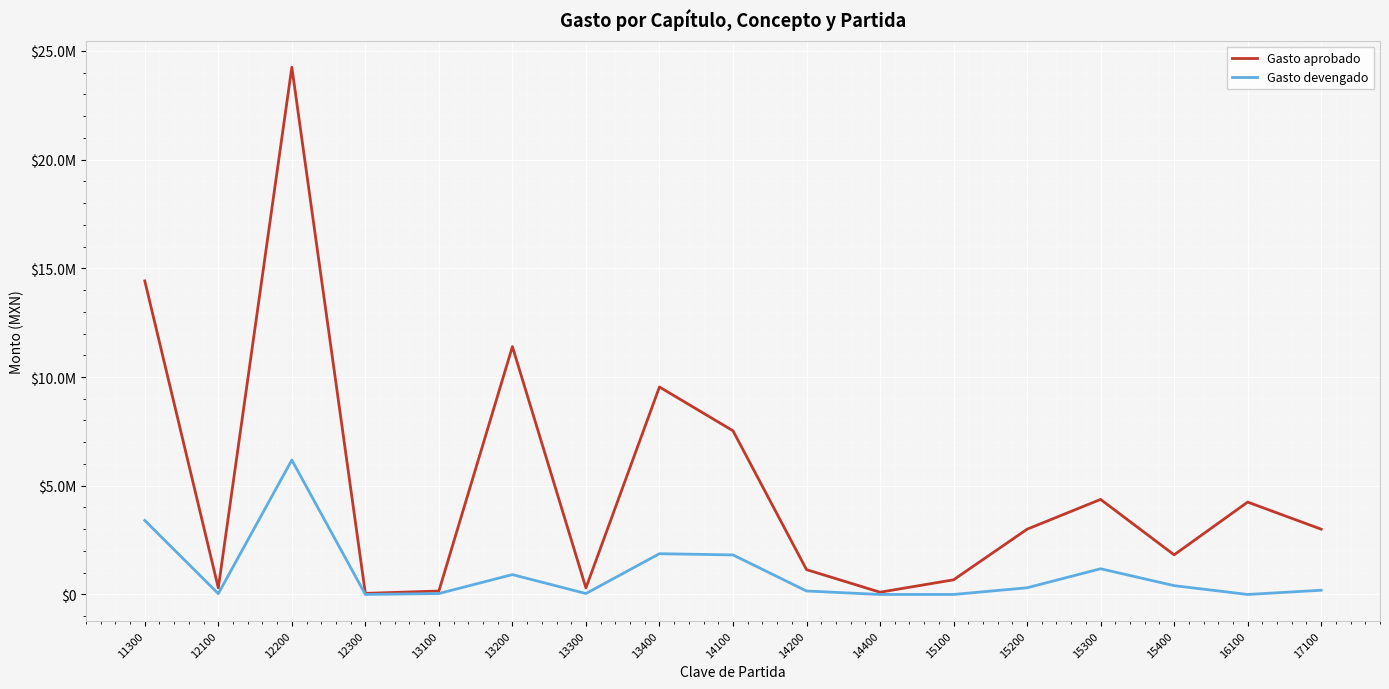

Reading left to right, extract all data points from this chart.

Gasto aprobado: 11300=14418870.0	12100=300000.0	12200=24245873.0	12300=50000.0	13100=157488.0	13200=11397698.0	13300=300000.0	13400=9541057.0	14100=7527473.0	14200=1142700.0	14400=102985.0	15100=673596.0	15200=3000000.0	15300=4370951.0	15400=1822126.0	16100=4248013.0	17100=3001783.0
Gasto devengado: 11300=3402579.5	12100=36633.6	12200=6181388.4	12300=0.0	13100=42761.1	13200=912909.6	13300=42001.0	13400=1874173.0	14100=1818220.9	14200=159016.8	14400=0.0	15100=0.0	15200=307156.8	15300=1182040.9	15400=405428.5	16100=0.0	17100=194045.1